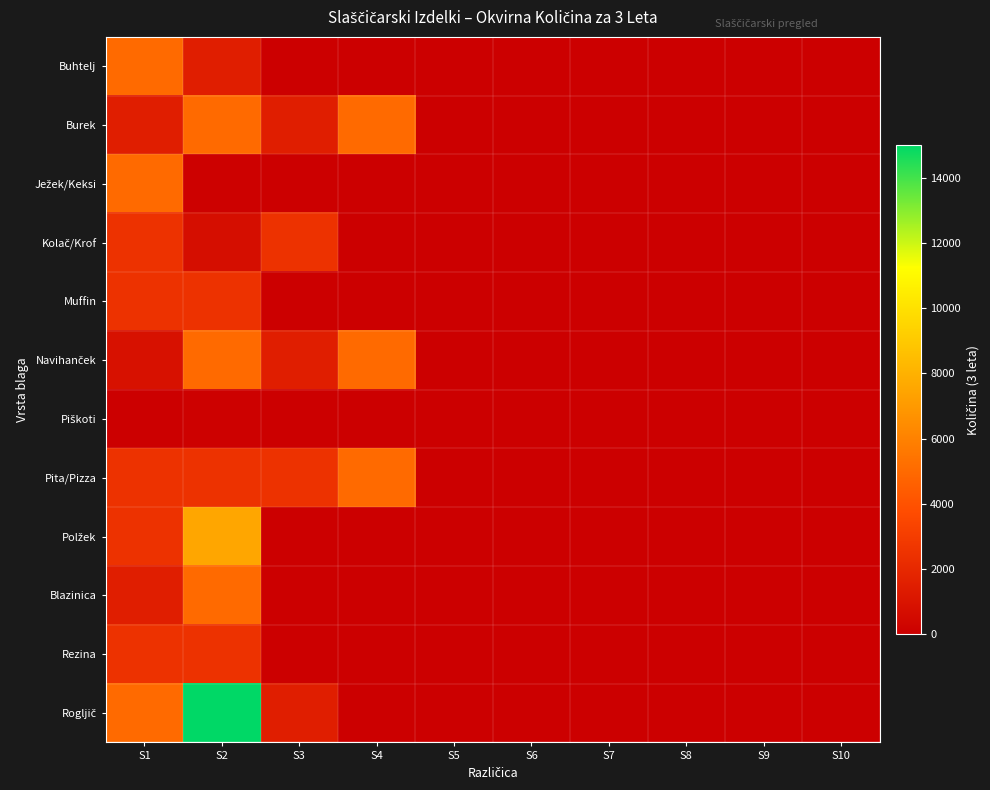

Which series changed the most between S2 and S9?

Rogljič